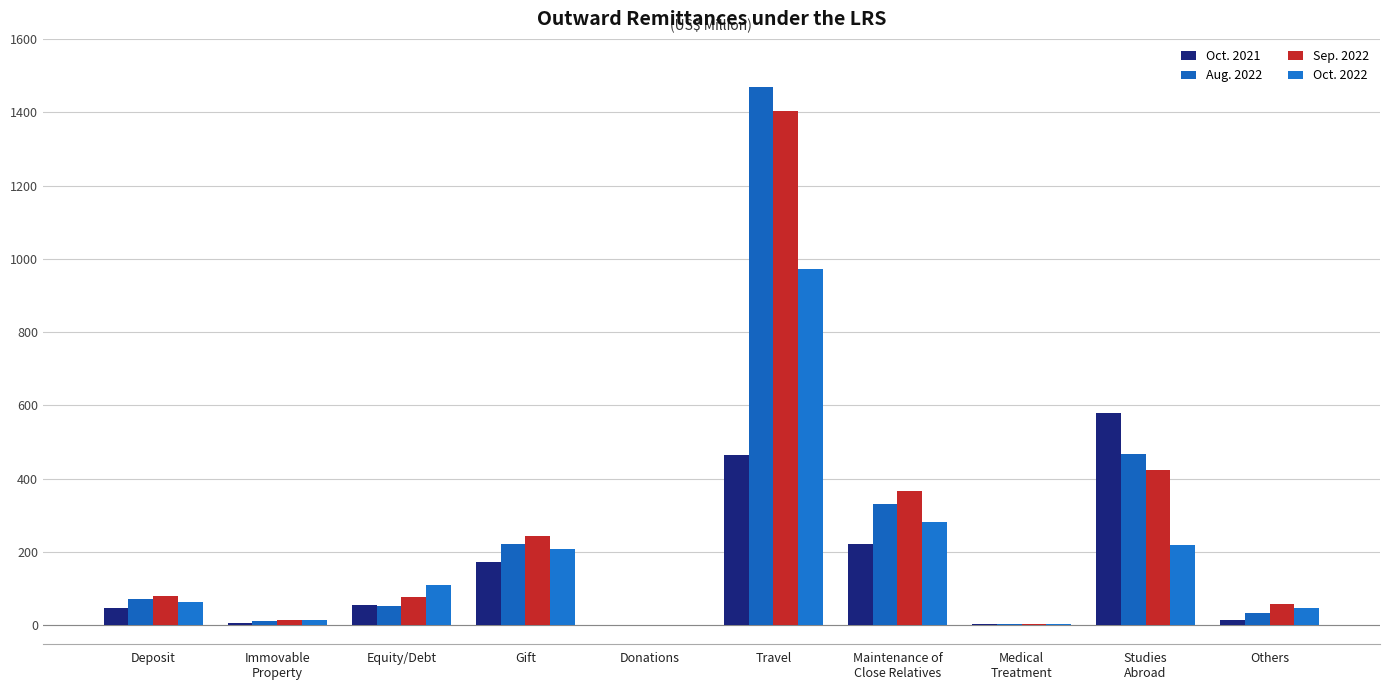

Which series has the largest range (max minus min)?

Aug. 2022